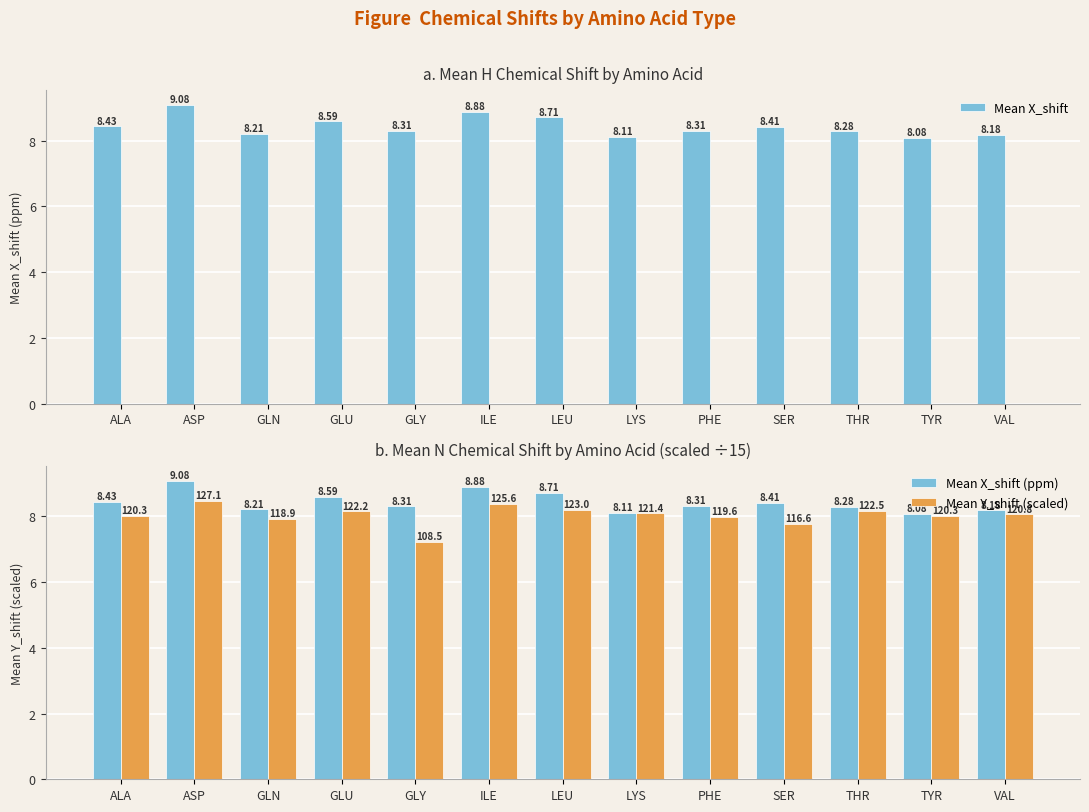

What is the difference between the second highest and second lowest values in the Mean Y_shift (scaled) series?

0.6